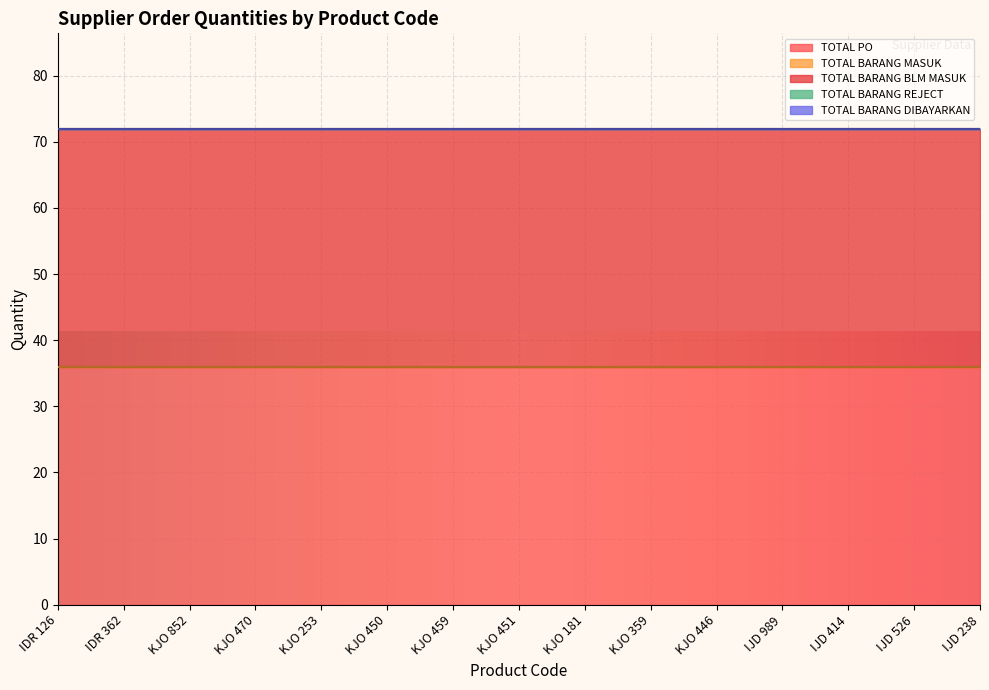

How many lines are shown in the chart?

5